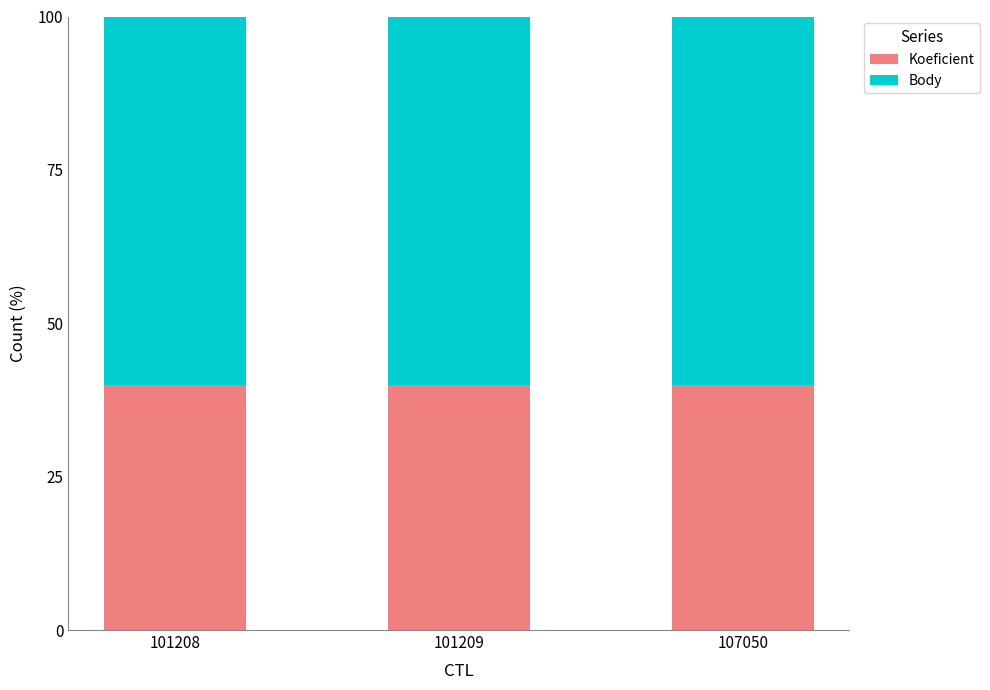

True or false: Koeficient has a value of 40 at 101209.

True